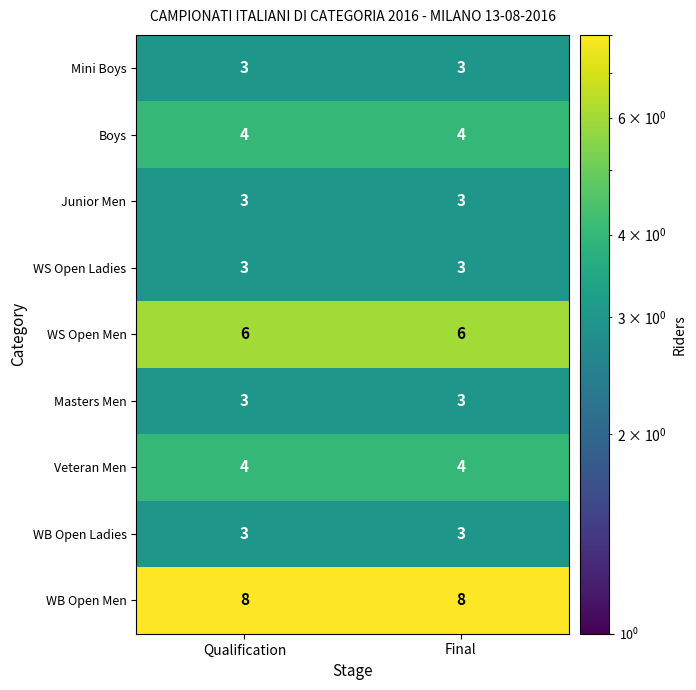

The value of WB Open Men at Final is 8. True or false?

True